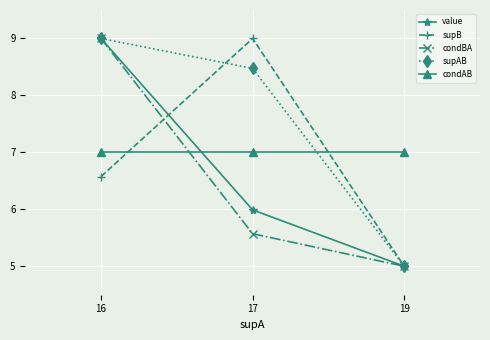

Between 16 and 17, which series saw the biggest shift?

condBA